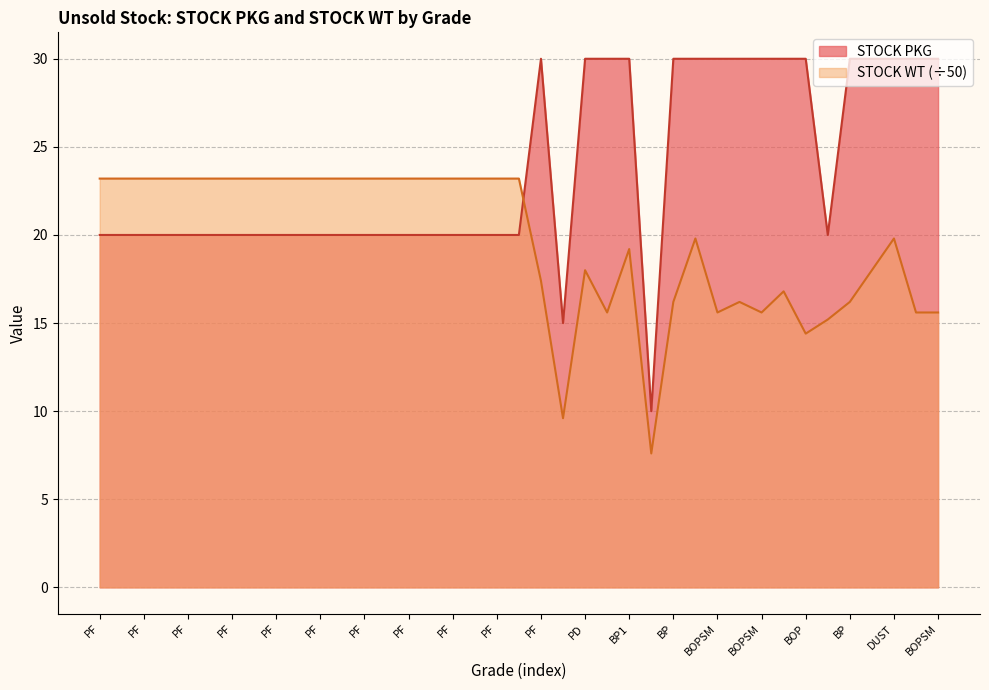

At which label does STOCK WT reach its minimum?

D1